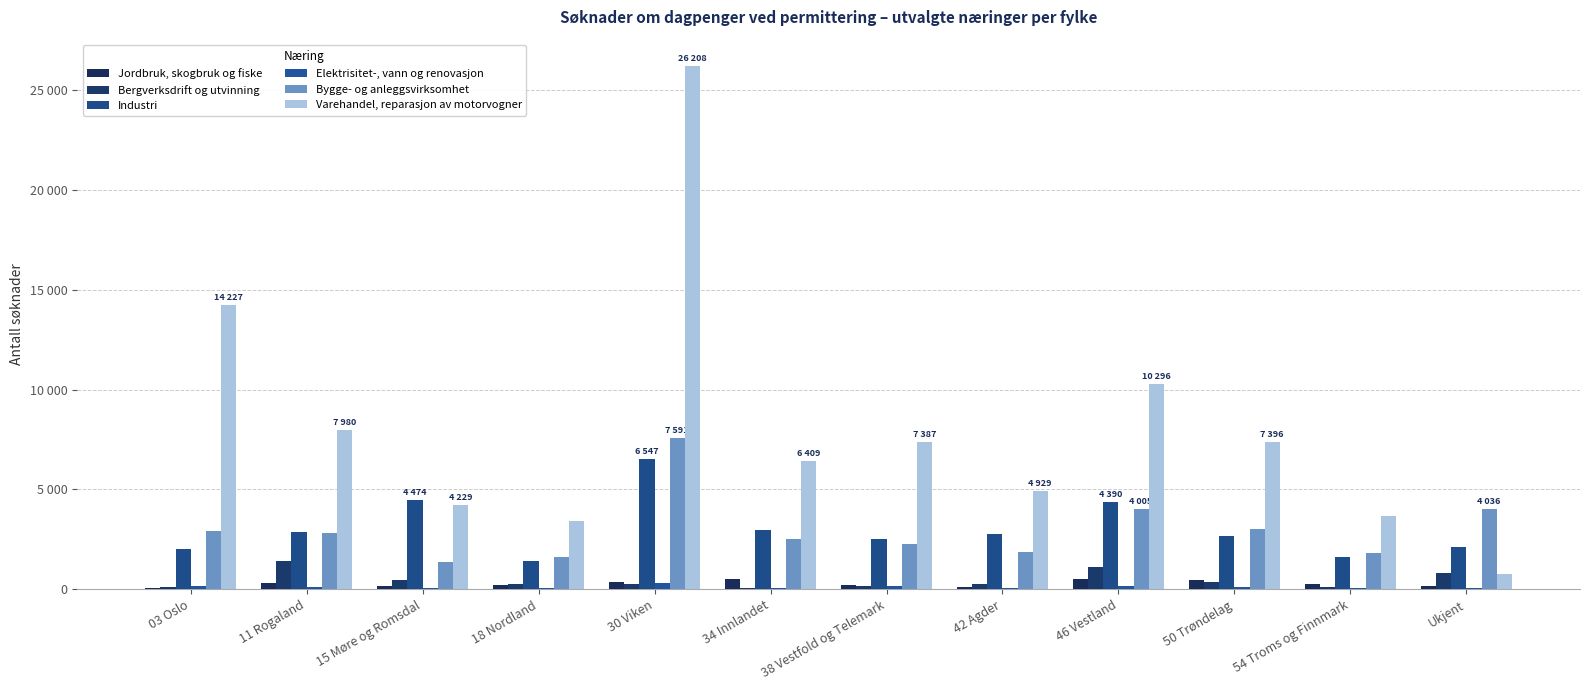

Does the chart contain stacked bars?

No